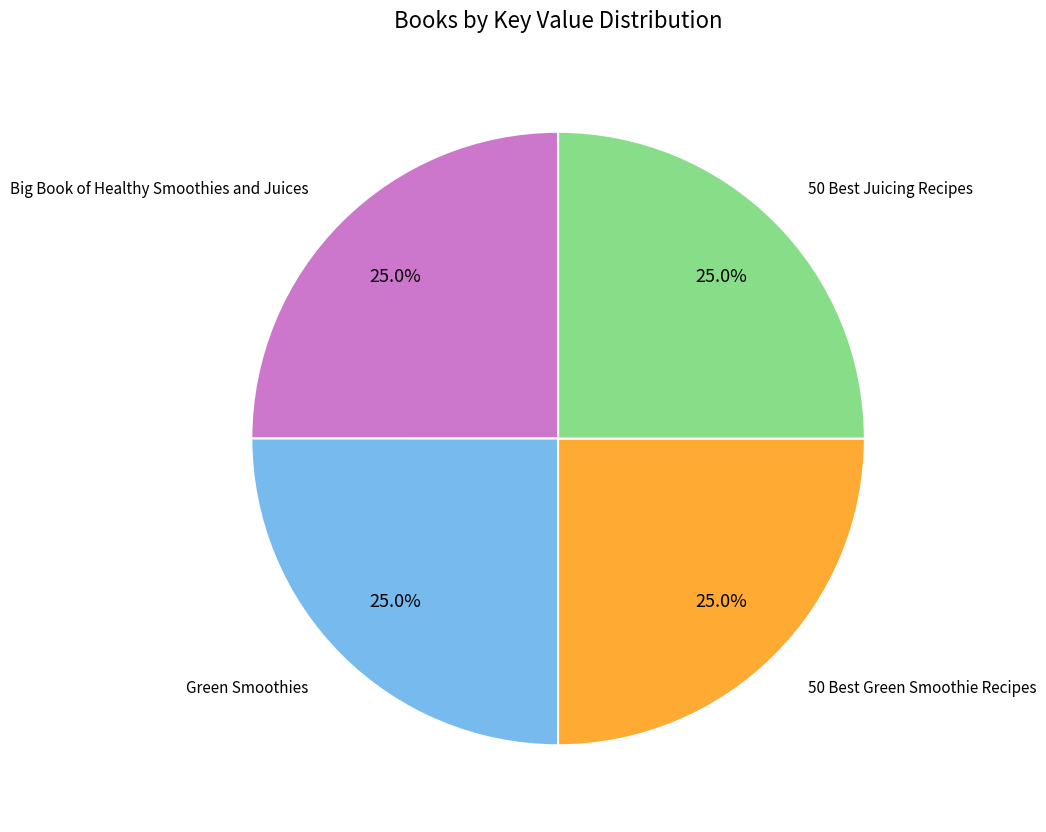

Does any single category account for the majority?

No